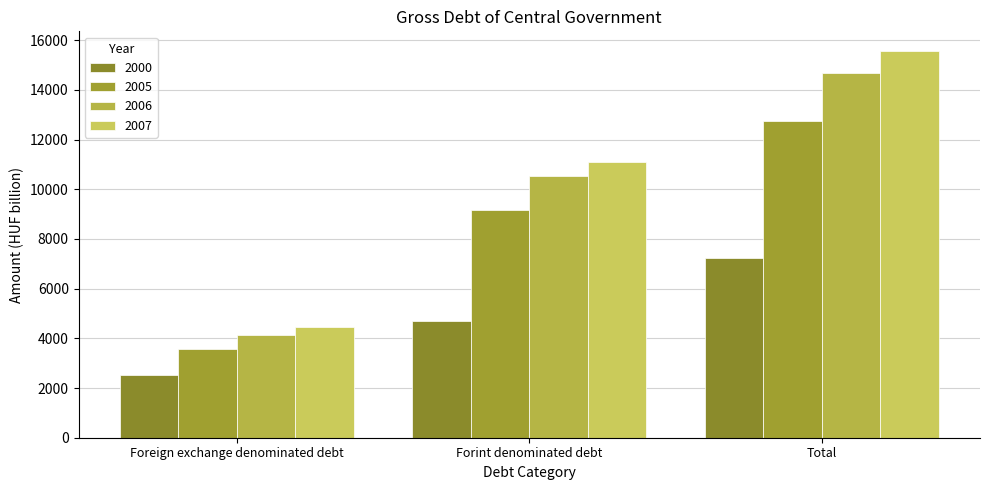

What is the average value of the 2006 series?

9784.5